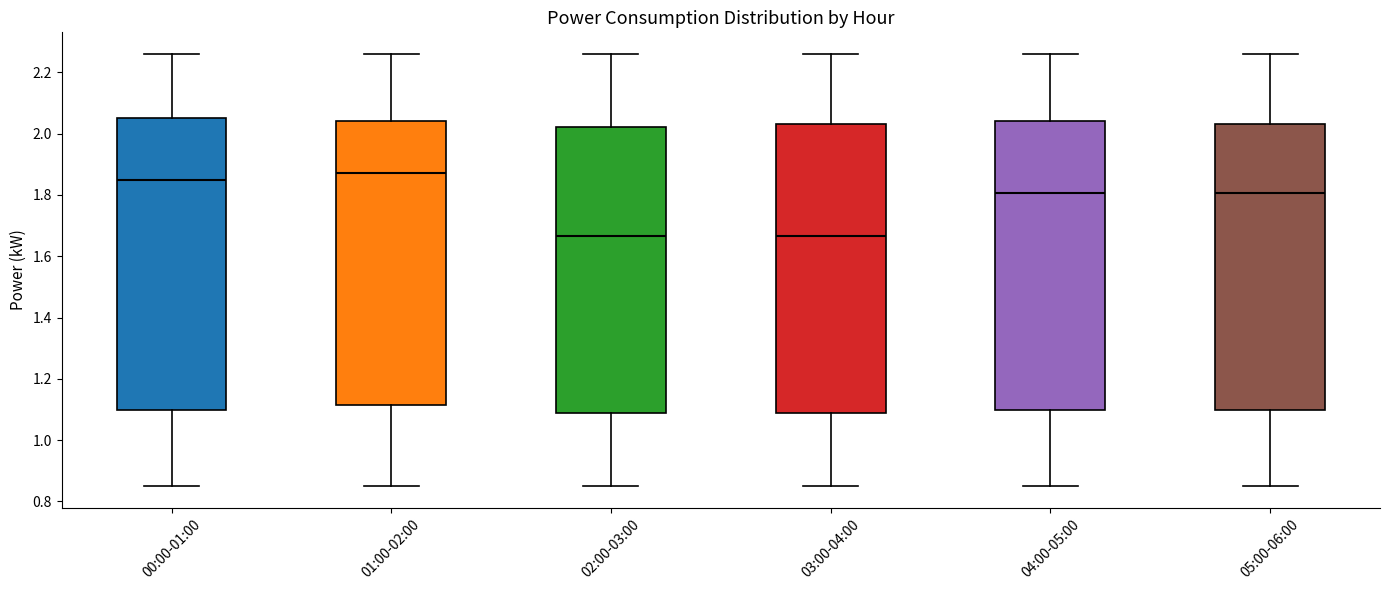

Where does the lower whisker of the box for 02:00-03:00 end on the y-axis? The values are not printed on the chart, so give them approximately, as read against the axis.

0.86